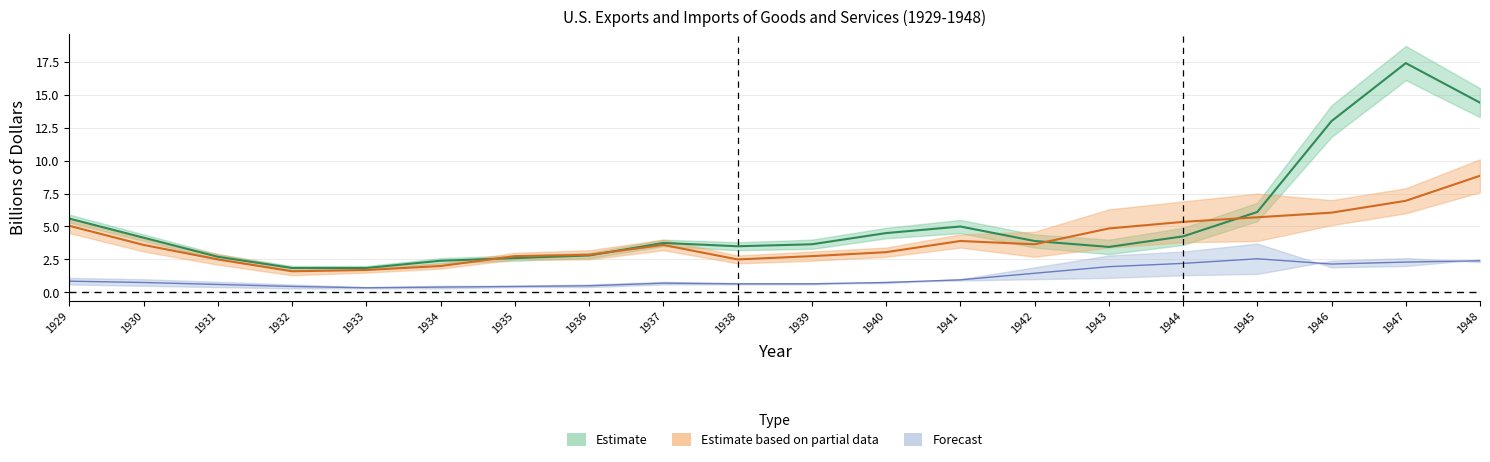

At which label does Services Imports first exceed 1?

1929